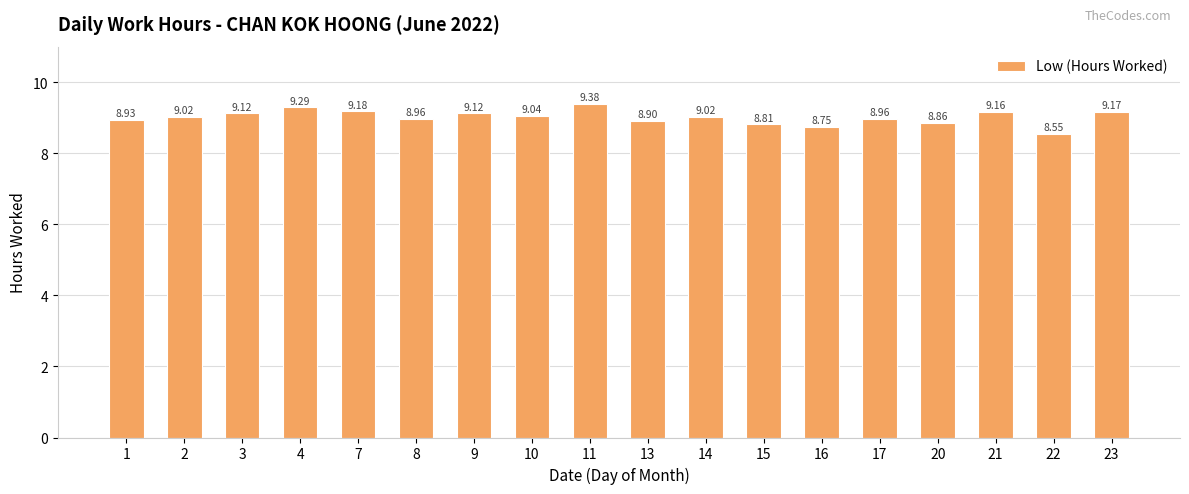

What is the value of the 7th bar from the left?

9.1